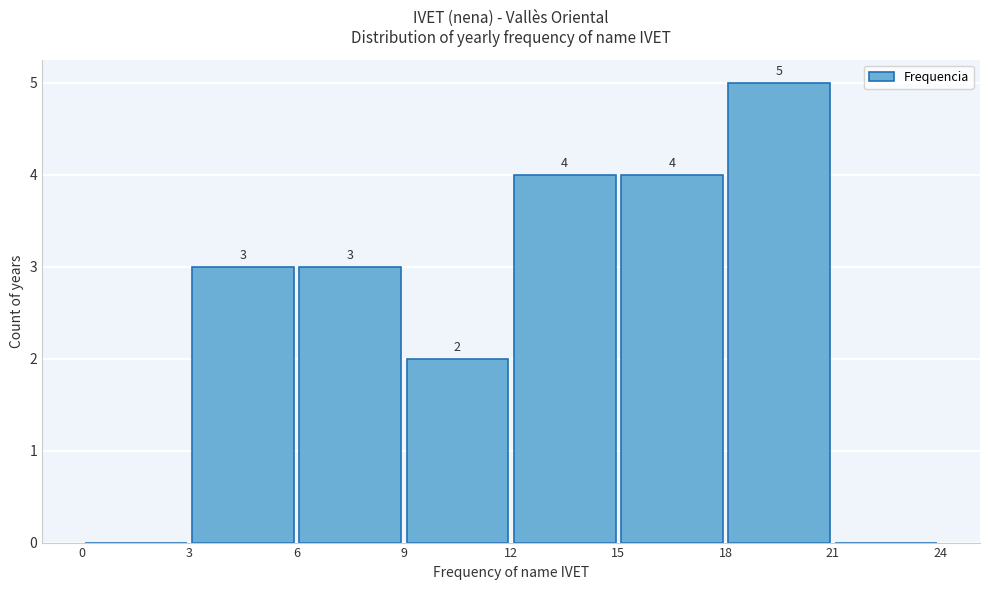

Over which range of the x-axis is the bar tallest?

18 to 21